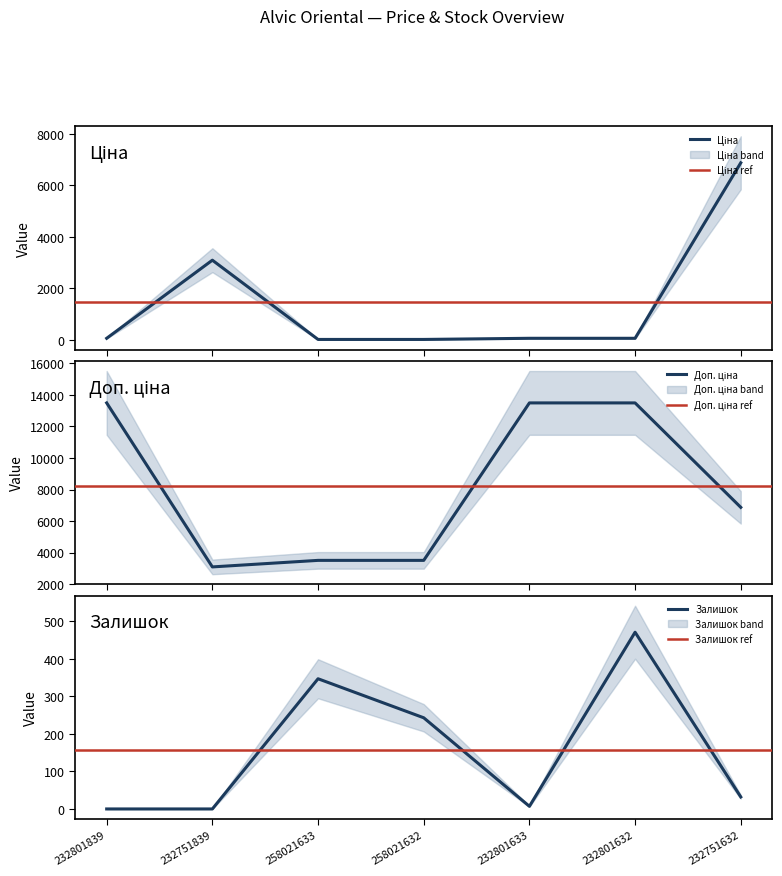

How many intersections are there between Залишок and Ціна?

4